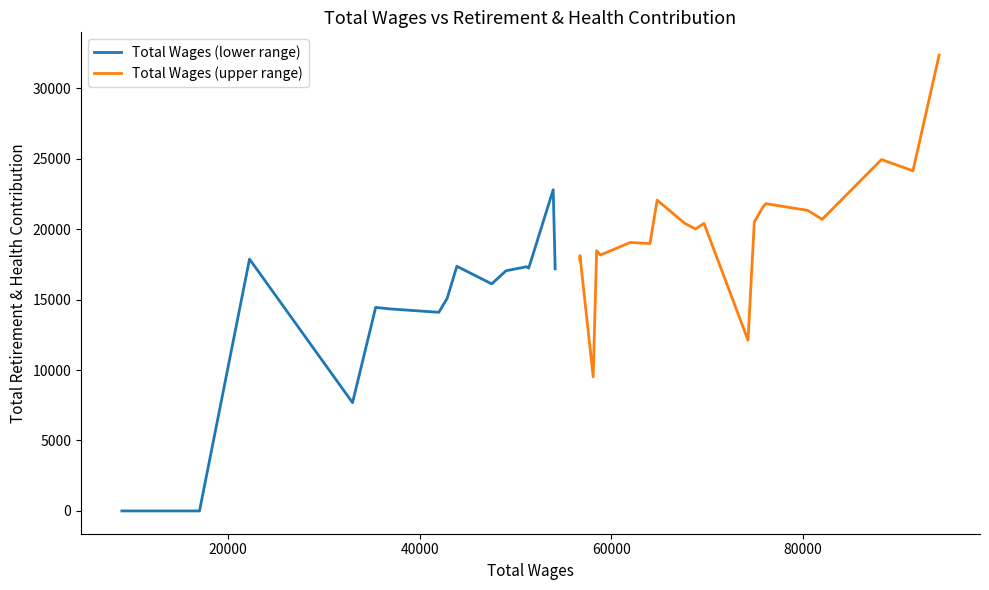

Does the chart have visible grid lines?

No